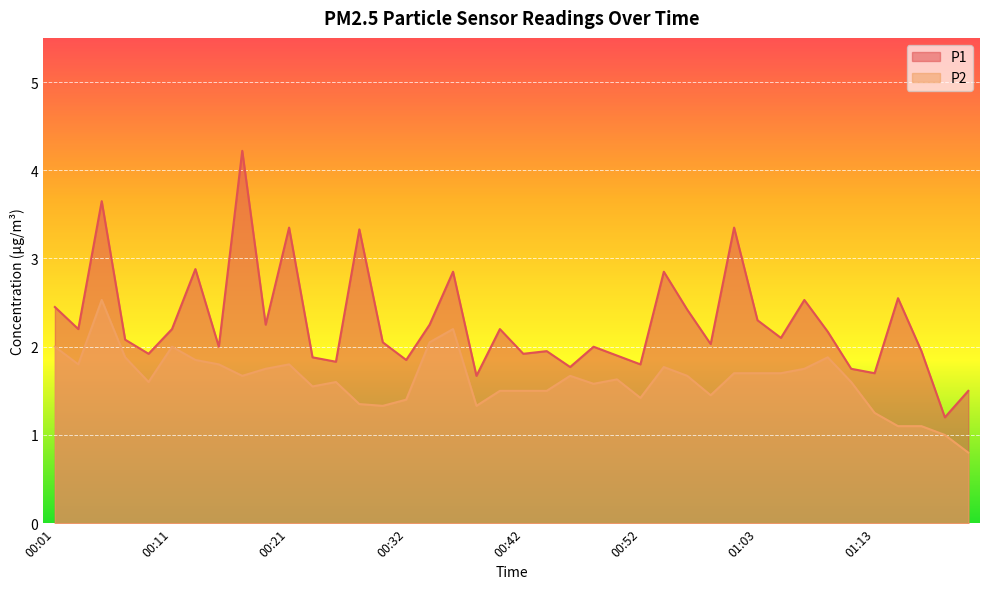

What is the approximate value of P2 at 00:23?

1.6